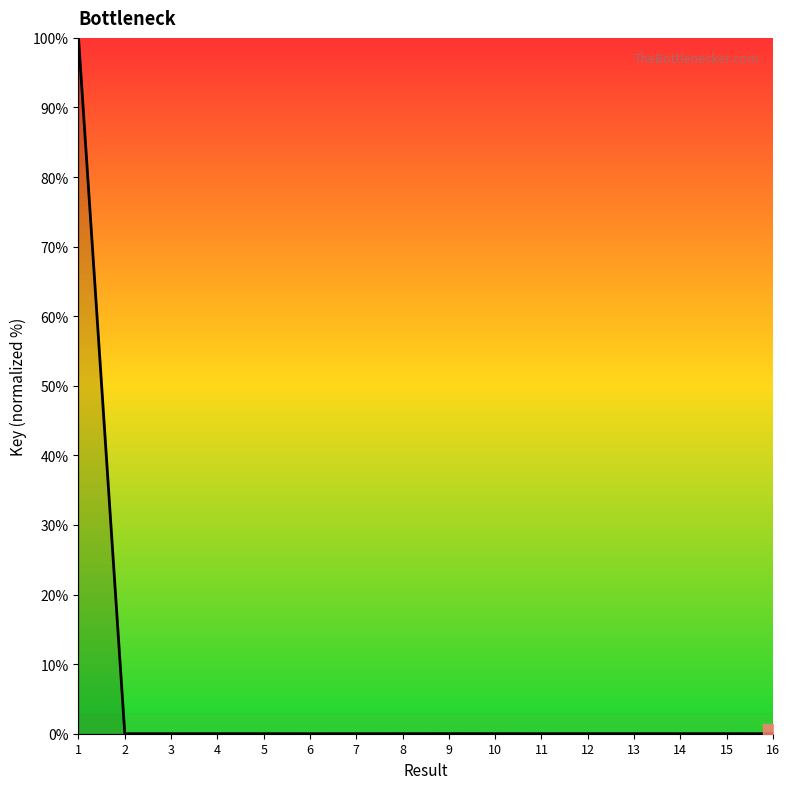

What is the difference between the maximum and minimum values?

100.0